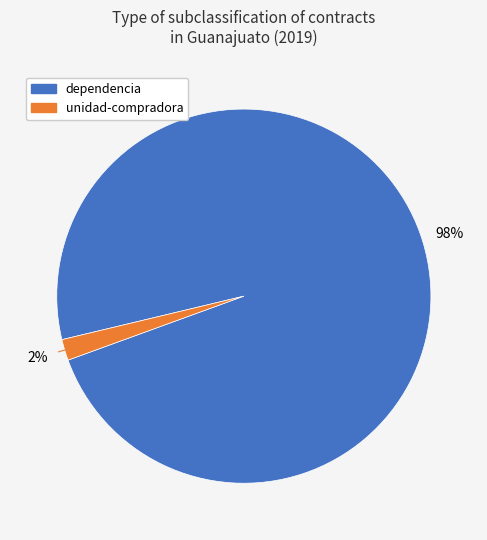

How many segments does this pie chart have?

2